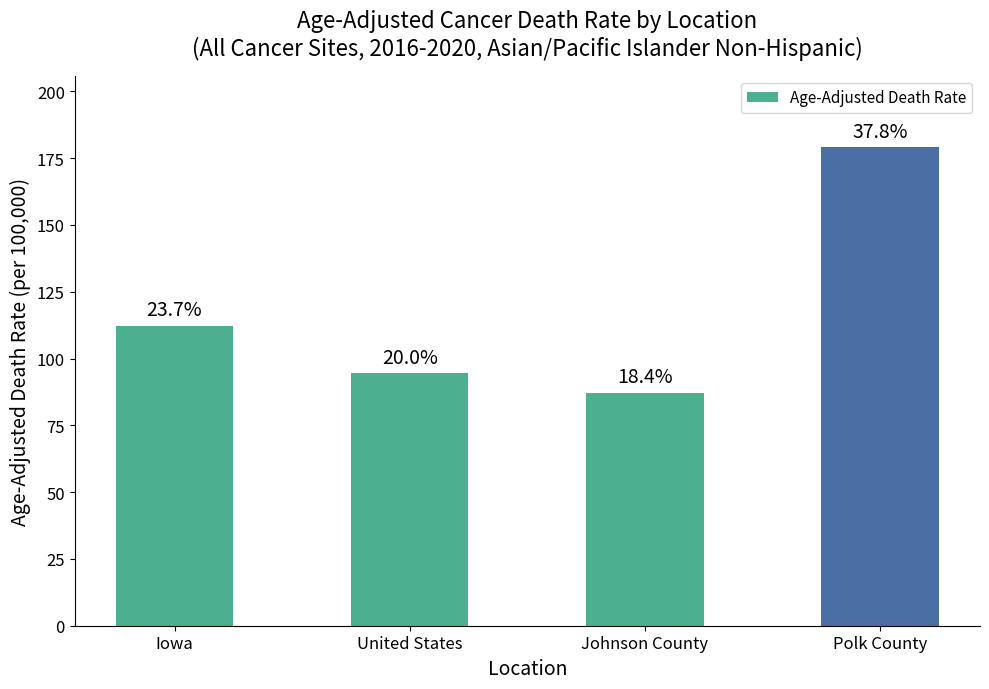

Does the chart contain any negative values?

No